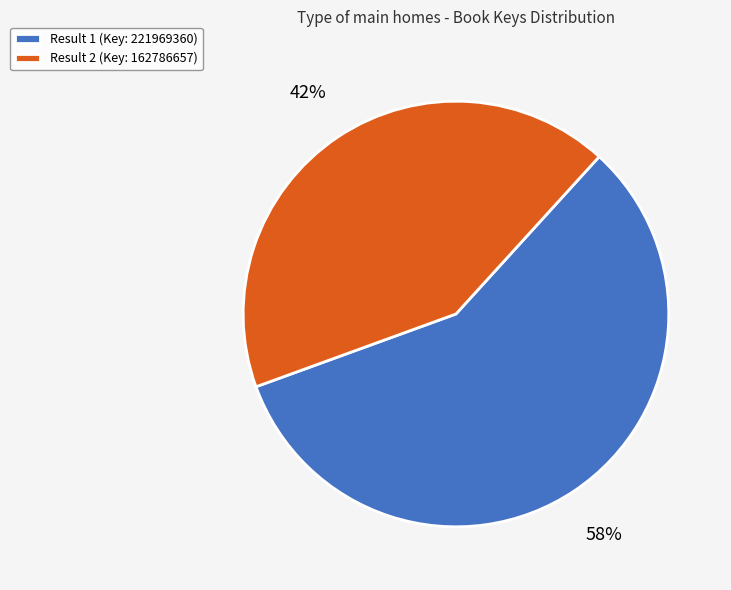

Is it true that Result 2 (Key: 162786657) is 42% of the pie?

True